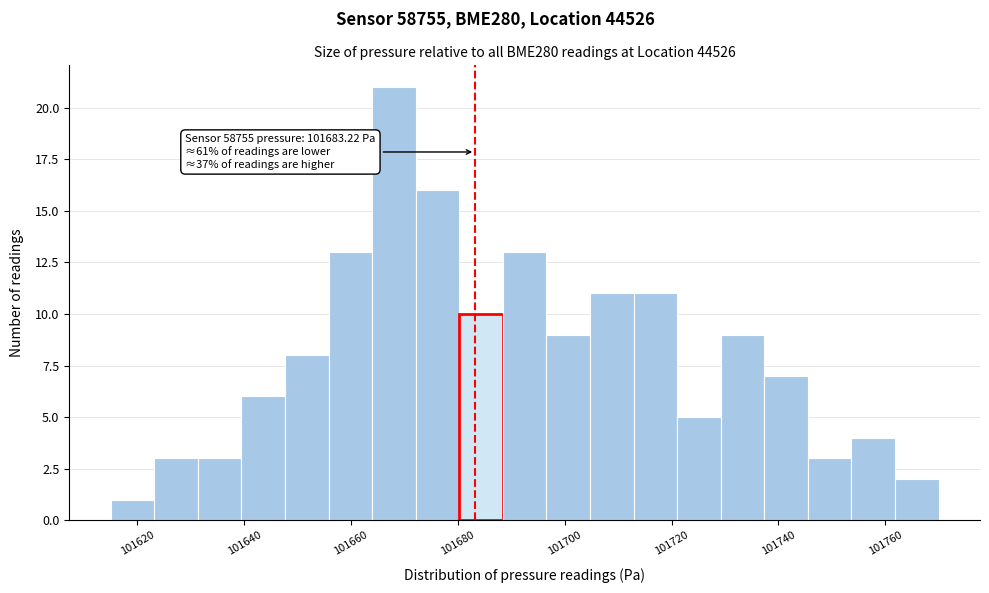

Over which range of the x-axis is the bar tallest?

101664 to 101672